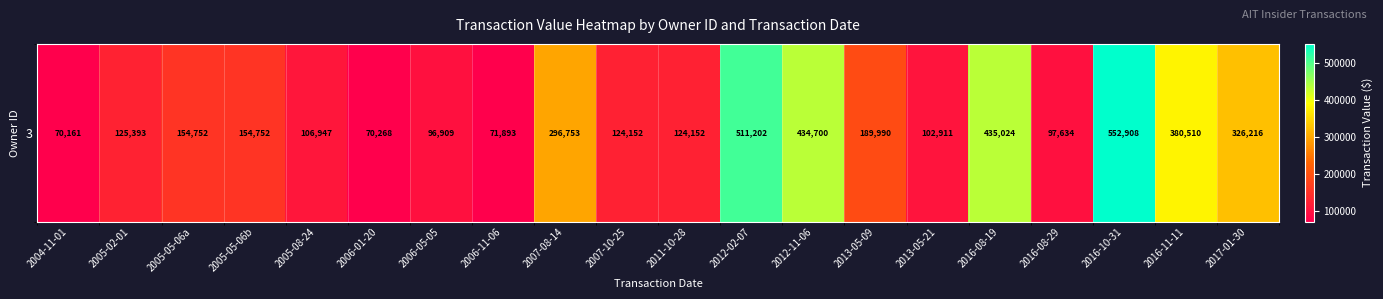

Reading left to right, list all the values displayed in this chart.

70161	125393	154752	154752	106947	70268	96909	71893	296753	124152	124152	511202	434700	189990	102911	435024	97634	552908	380510	326216